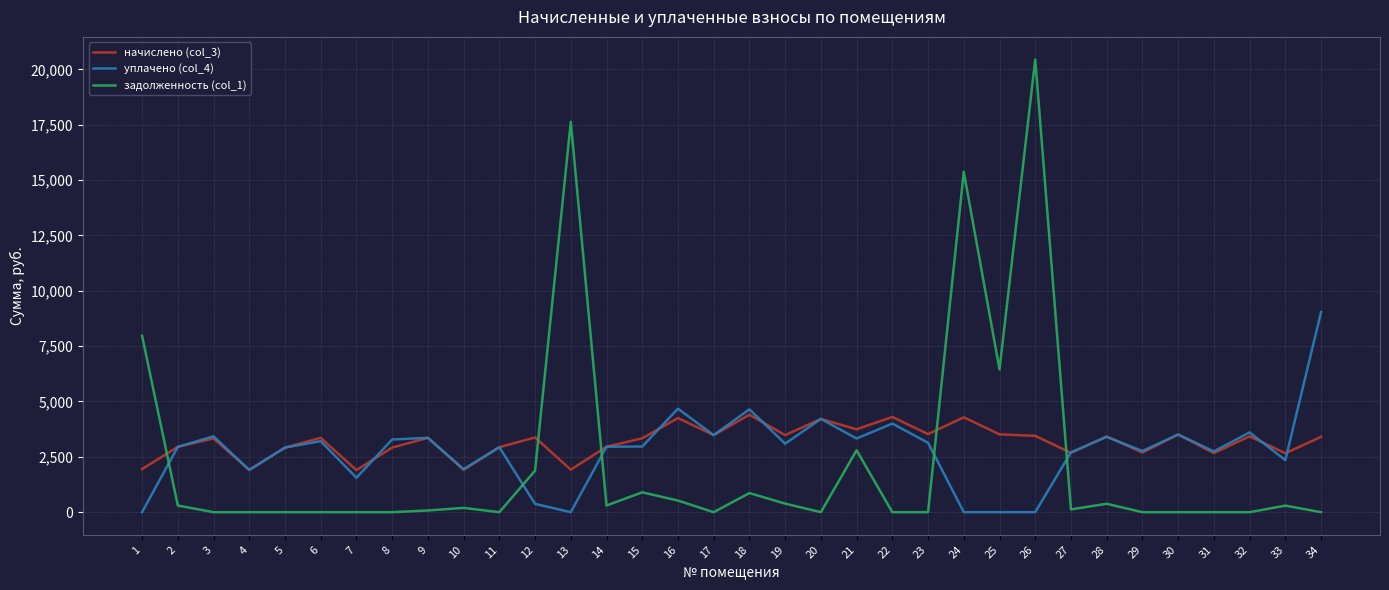

Where is the first local minimum for начислено (col_3)?

4